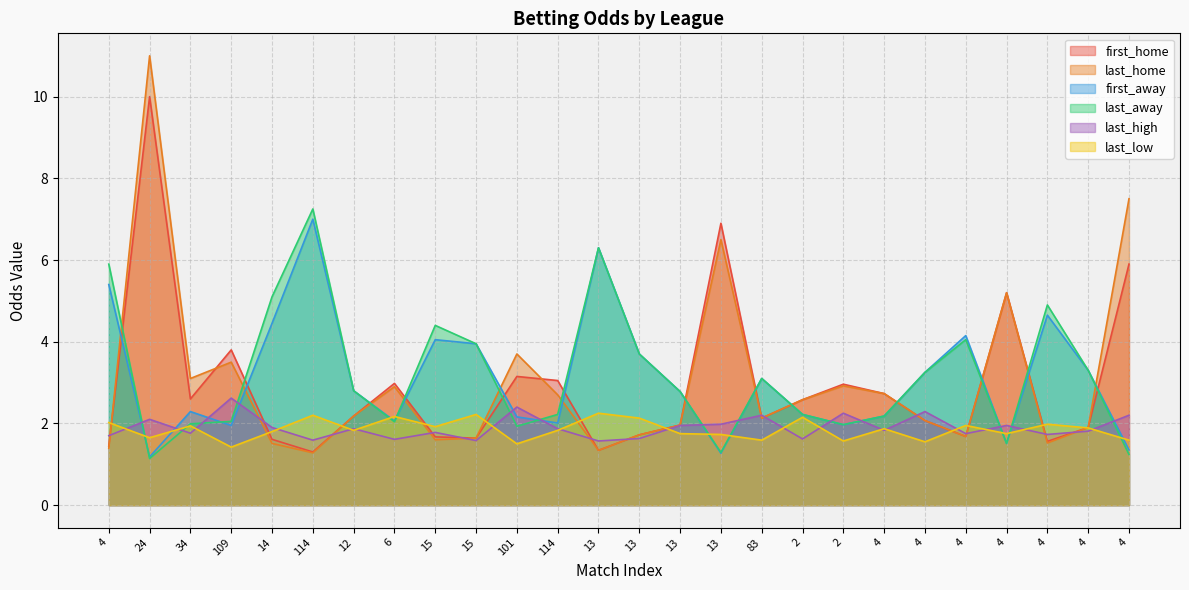

What is the label of the 13th point from the left?

13